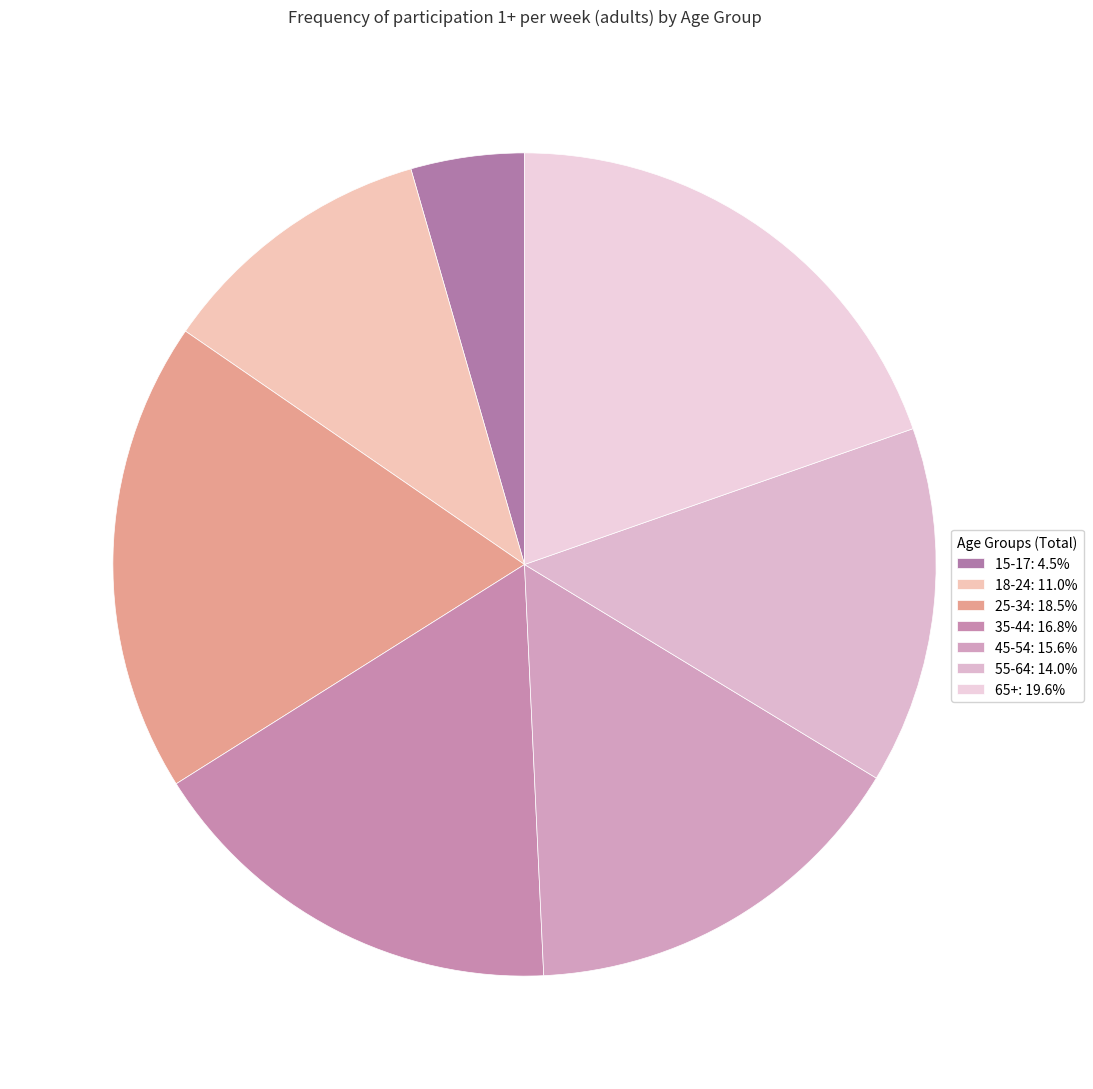

What percentage is NOT represented by 55-64?

86.0%